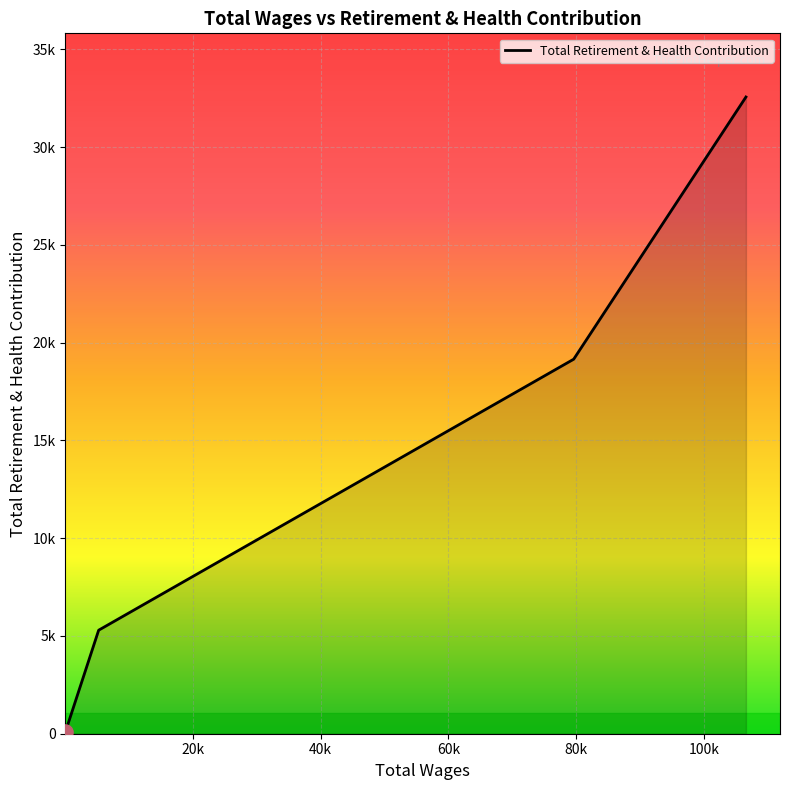

Is this an area chart (filled region under the line)?

Yes